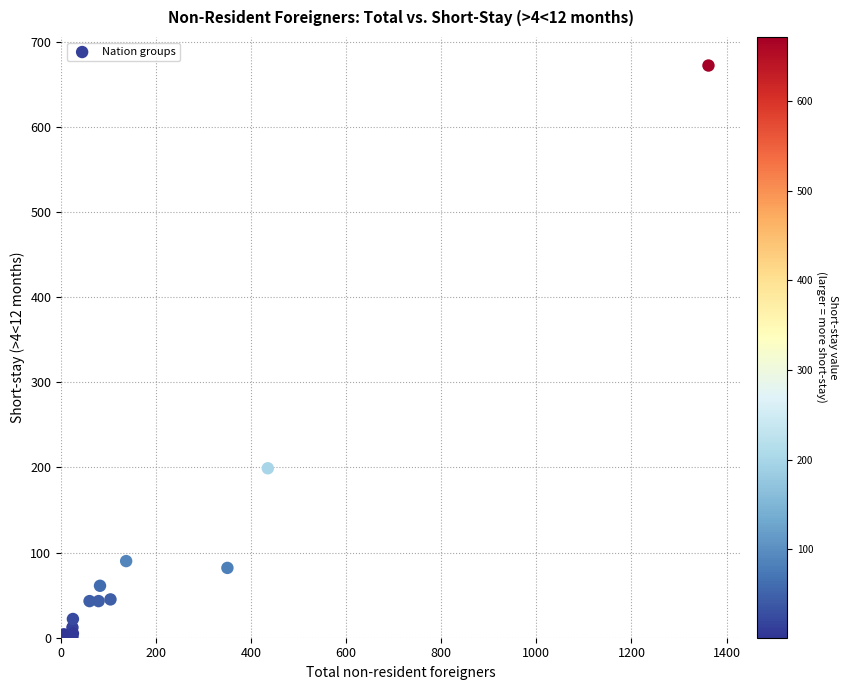

What Y value in the scatter plot is closest to 336?

199